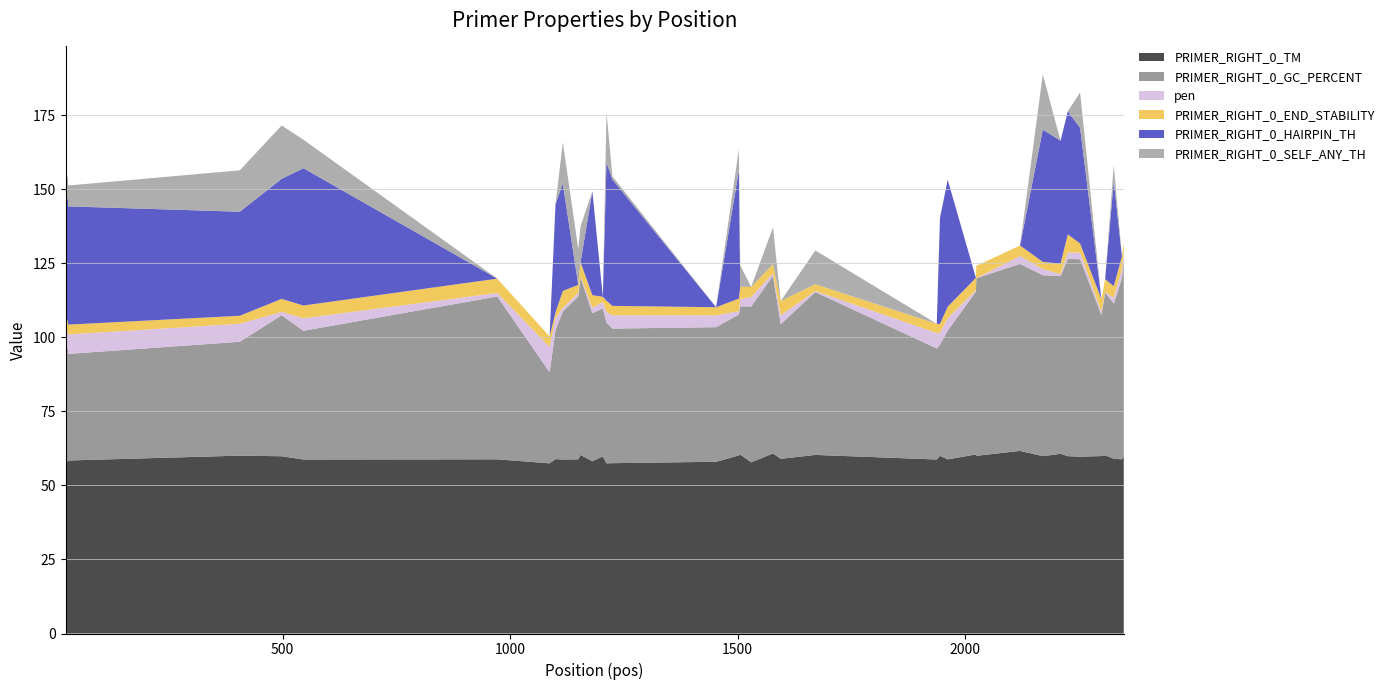

Reading left to right, what are all the values shown in this chart?

PRIMER_RIGHT_0_TM: 23=57.8	26=59.5	28=57.8	29=58.4	406=60.1	498=59.9	546=58.8	972=58.8	1087=57.5	1100=58.9	1116=58.8	1150=58.8	1155=60.3	1181=58.2	1204=59.8	1212=57.5	1225=57.5	1453=58.0	1503=60.1	1506=60.5	1530=57.8	1578=60.8	1595=59.0	1671=60.3	1938=58.8	1945=60.0	1962=58.8	2024=60.5	2025=60.0	2026=60.0	2121=61.7	2171=59.9	2210=60.7	2226=59.9	2253=59.7	2300=59.9	2308=60.2	2327=59.0	2345=58.8	2349=60.0
PRIMER_RIGHT_0_GC_PERCENT: 23=37.5	26=36.0	28=39.1	29=36.0	406=38.5	498=47.6	546=43.5	972=55.0	1087=30.8	1100=43.5	1116=50.0	1150=55.0	1155=60.0	1181=50.0	1204=50.0	1212=47.6	1225=45.5	1453=45.5	1503=47.6	1506=50.0	1530=52.6	1578=60.0	1595=45.5	1671=55.0	1938=37.5	1945=37.5	1962=43.5	2024=55.0	2025=60.0	2026=60.0	2121=63.2	2171=61.1	2210=60.0	2226=66.7	2253=66.7	2300=47.6	2308=55.0	2327=52.4	2345=61.1	2349=66.7
pen: 23=6.2	26=5.5	28=5.2	29=6.6	406=6.1	498=1.1	546=4.2	972=1.2	1087=8.5	1100=4.1	1116=1.2	1150=1.2	1155=0.3	1181=1.8	1204=2.2	1212=3.5	1225=4.5	1453=4.0	1503=1.1	1506=2.5	1530=3.2	1578=0.8	1595=3.0	1671=0.3	1938=5.2	1945=4.0	1962=4.2	2024=0.5	2025=0.0	2026=0.0	2121=2.7	2171=2.1	2210=0.7	2226=2.1	2253=2.3	2300=1.1	2308=0.2	2327=2.0	2345=3.2	2349=2.0
PRIMER_RIGHT_0_END_STABILITY: 23=2.2	26=3.7	28=4.1	29=3.3	406=2.7	498=4.4	546=4.3	972=4.8	1087=3.6	1100=2.0	1116=5.7	1150=2.8	1155=4.8	1181=4.3	1204=1.7	1212=3.8	1225=3.2	1453=2.7	1503=4.2	1506=4.2	1530=3.4	1578=3.1	1595=4.8	1671=2.3	1938=3.1	1945=3.0	1962=3.9	2024=4.2	2025=4.6	2026=4.2	2121=3.5	2171=2.4	2210=3.5	2226=6.1	2253=3.1	2300=4.3	2308=4.3	2327=3.9	2345=4.3	2349=3.2
PRIMER_RIGHT_0_HAIRPIN_TH: 23=34.1	26=41.4	28=41.4	29=39.9	406=35.1	498=40.5	546=46.4	972=0.0	1087=0.0	1100=36.5	1116=36.3	1150=0.0	1155=0.0	1181=35.1	1204=0.0	1212=46.8	1225=42.7	1453=0.0	1503=43.3	1506=0.0	1530=0.0	1578=0.0	1595=0.0	1671=0.0	1938=0.0	1945=35.8	1962=42.9	2024=0.0	2025=0.0	2026=0.0	2121=0.0	2171=44.7	2210=41.5	2226=41.6	2253=39.0	2300=0.0	2308=0.0	2327=35.5	2345=0.0	2349=0.0
PRIMER_RIGHT_0_SELF_ANY_TH: 23=7.0	26=7.0	28=7.0	29=7.0	406=14.0	498=18.0	546=9.6	972=0.0	1087=0.0	1100=0.0	1116=14.0	1150=12.1	1155=12.1	1181=0.0	1204=0.0	1212=17.0	1225=1.1	1453=0.0	1503=7.2	1506=7.2	1530=0.0	1578=12.4	1595=0.0	1671=11.4	1938=0.0	1945=0.0	1962=0.0	2024=0.0	2025=0.0	2026=0.0	2121=0.0	2171=18.6	2210=0.0	2226=0.0	2253=11.9	2300=0.0	2308=0.0	2327=5.3	2345=0.0	2349=0.0